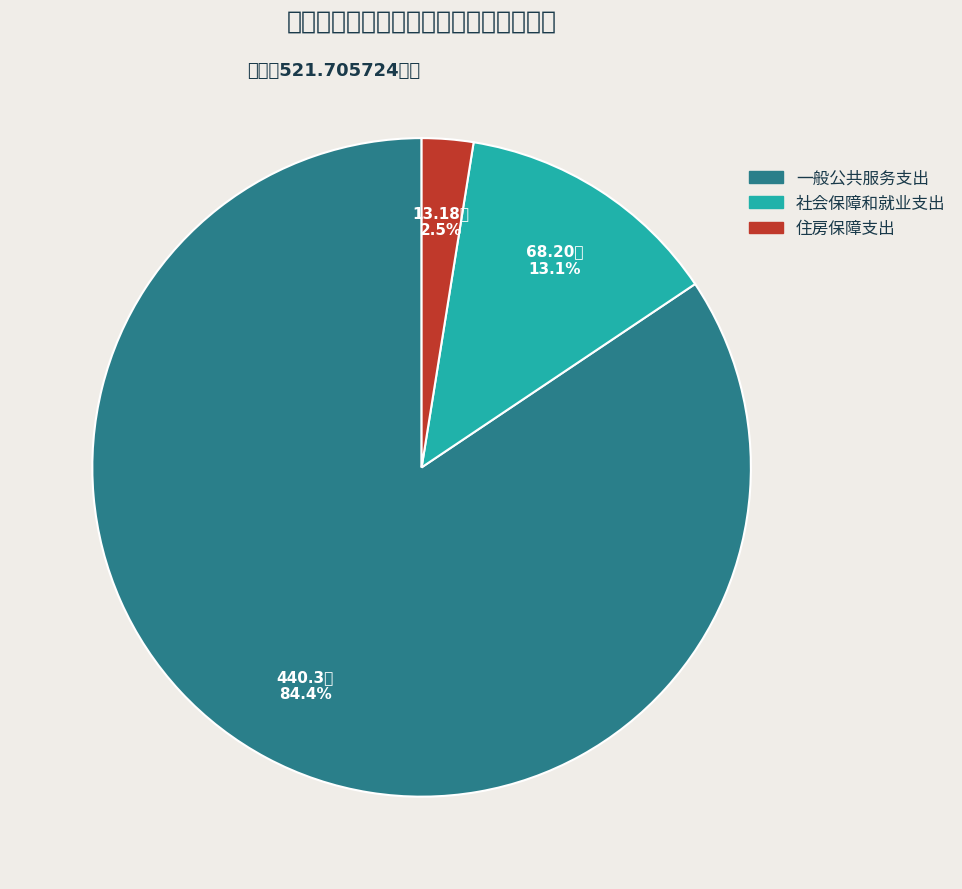

What is the change in value from 一般公共服务支出 to 社会保障和就业支出?

-372.1